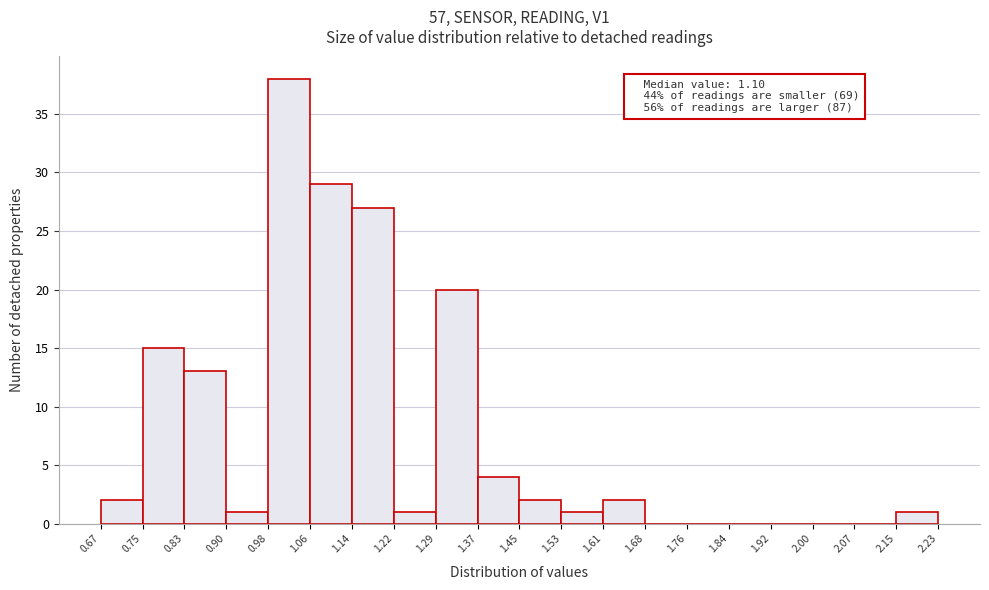

Over which range of the x-axis is the bar tallest?

0.98 to 1.06